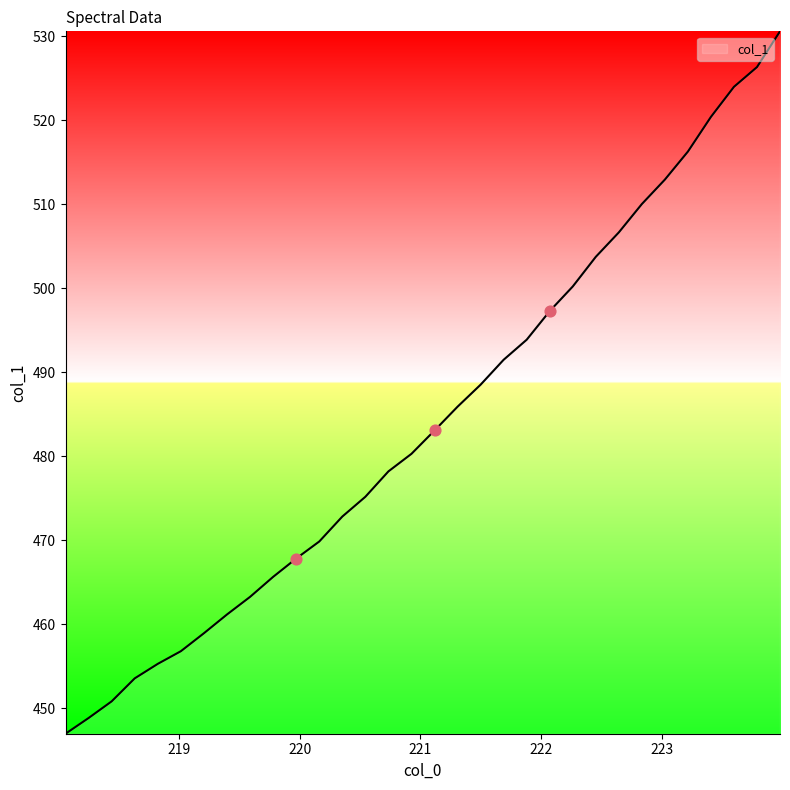

What is the smallest value displayed?

447.0